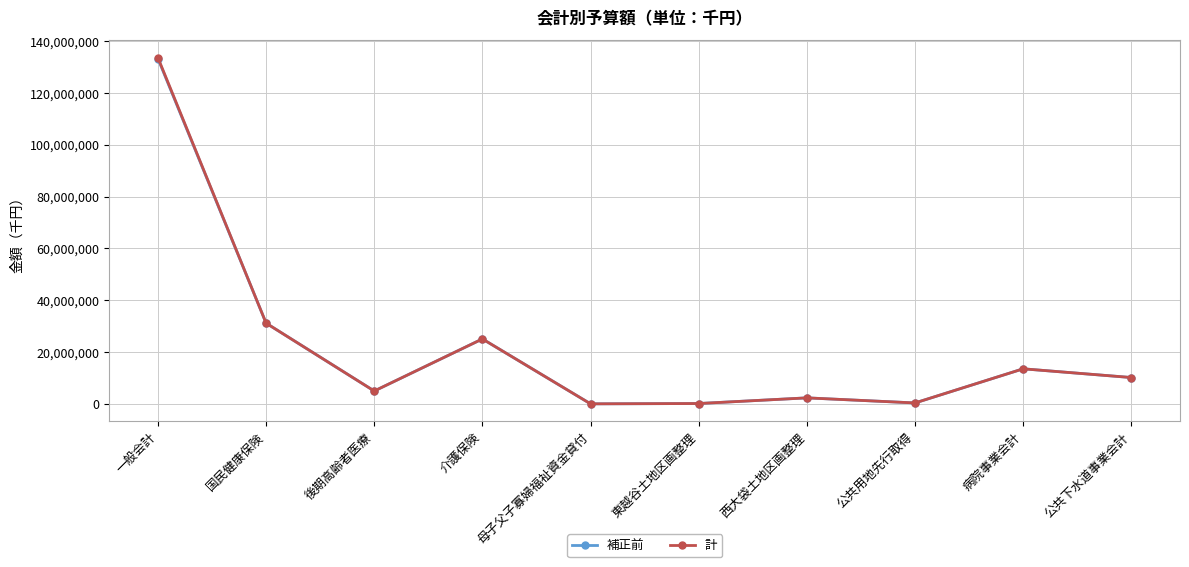

What is the difference between the maximum and minimum values in the 計 series?

133560649